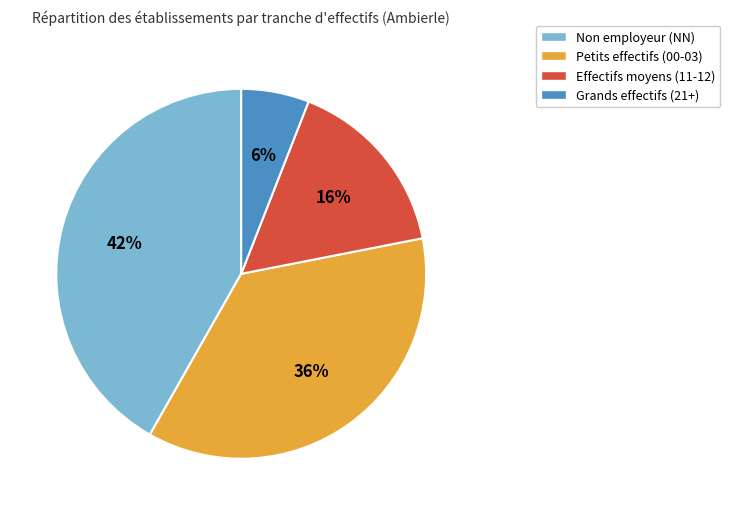

How many slices are in this pie chart?

4